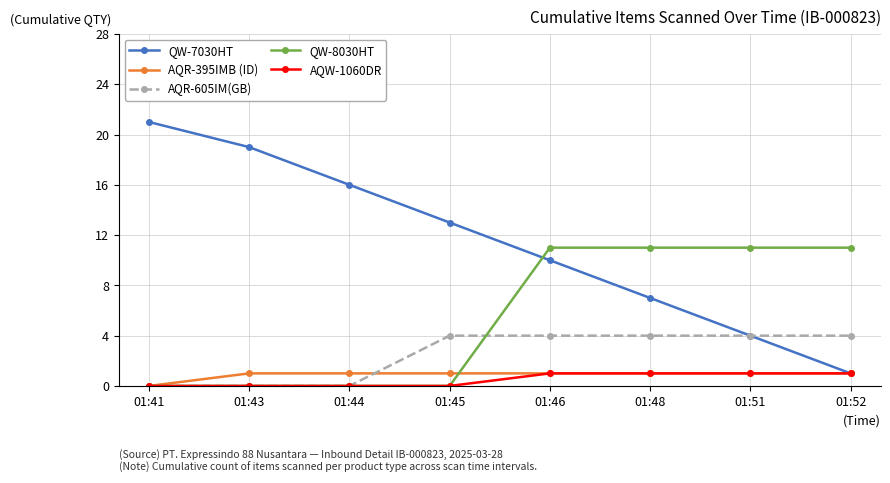

How many positive values does the AQR-395IMB (ID) series have?

7